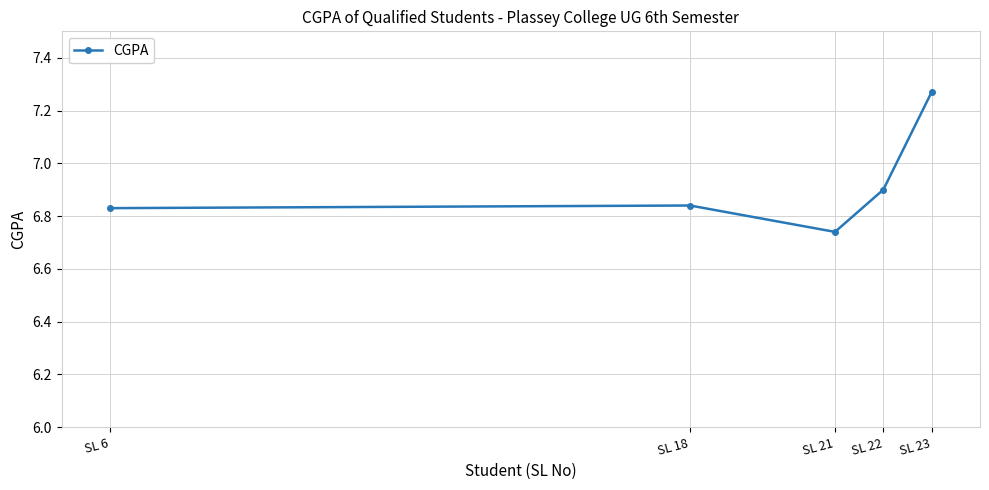

Where is the data nearest to the value 7?

SL 22